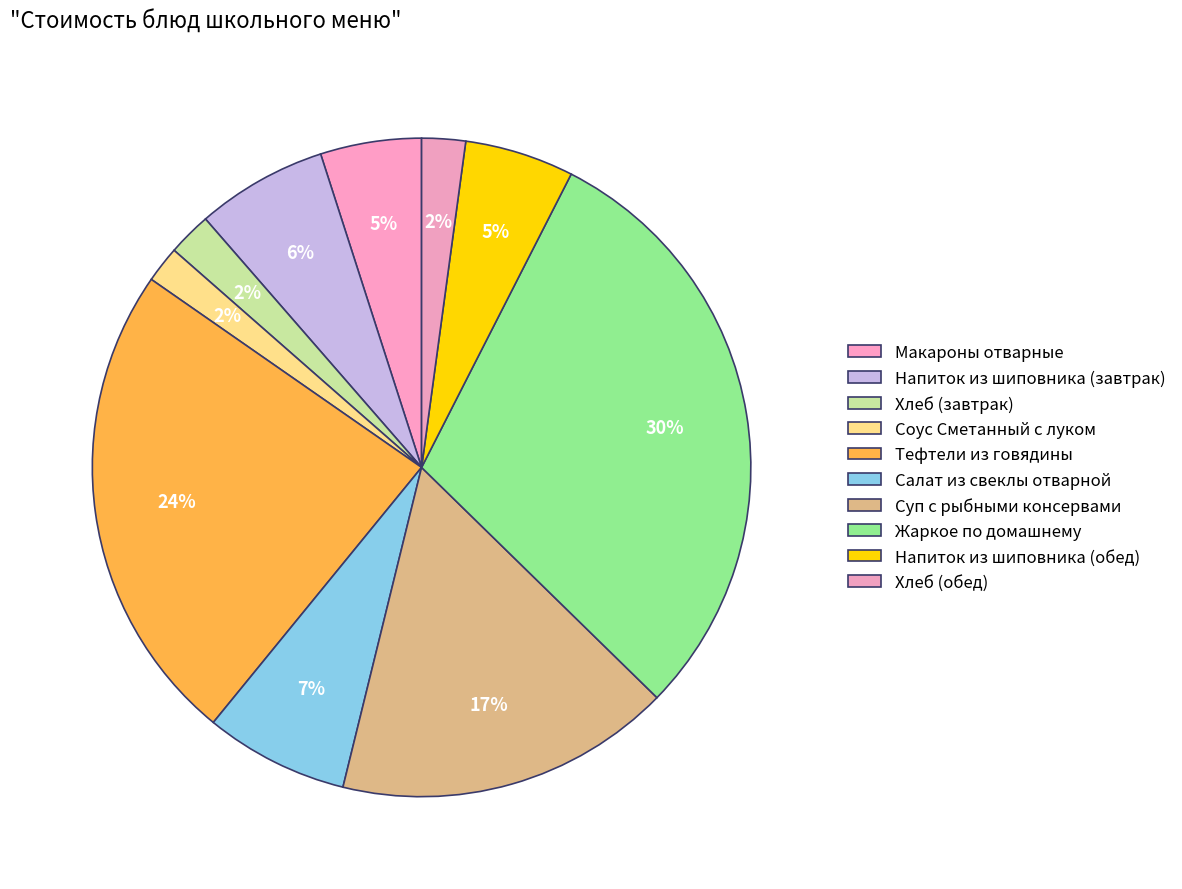

What portion of the pie excludes Напиток из шиповника (завтрак)?

93.6%